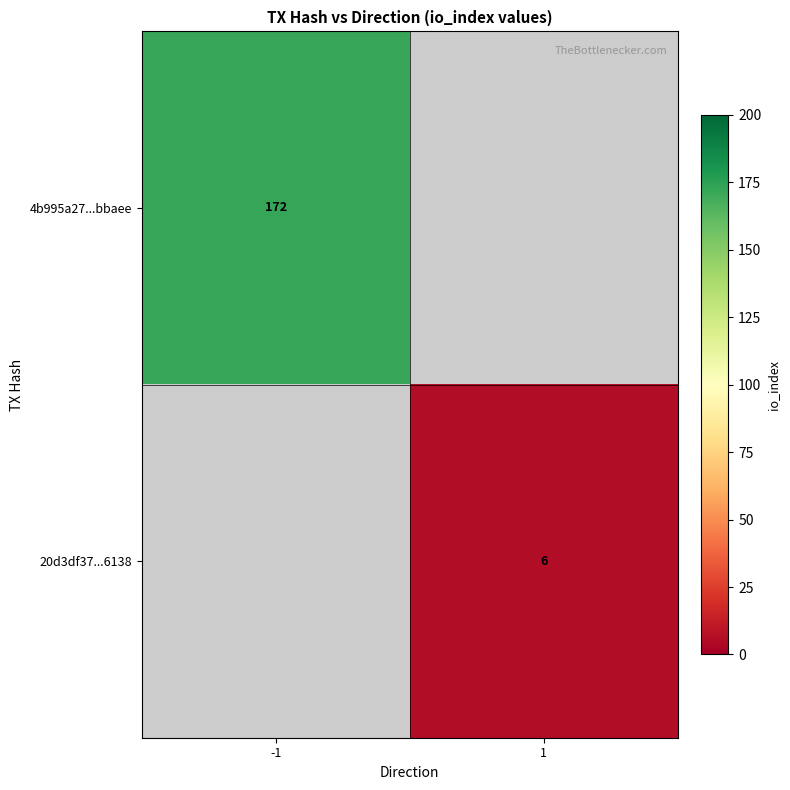

The value of 20d3df37...6138 at 1 is 8. True or false?

False